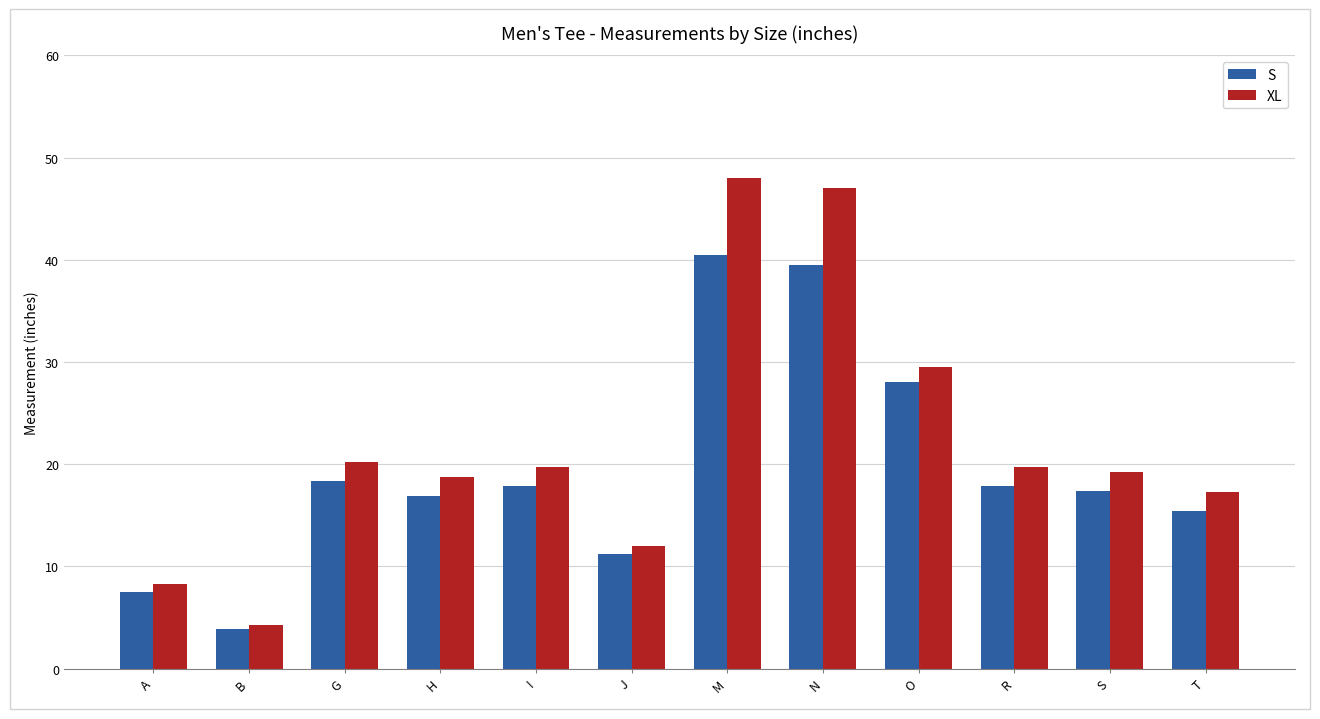

Is the value of S at J greater than the value of XL at M?

No